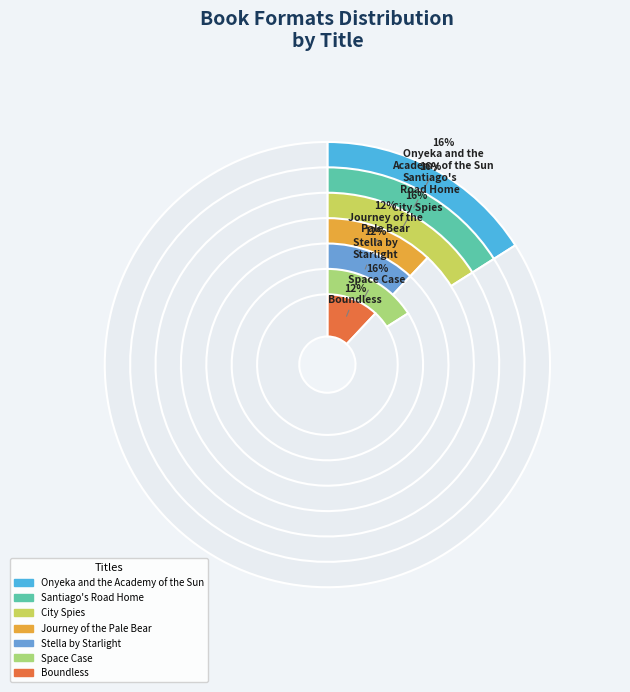

Count the number of slices in the pie.

7